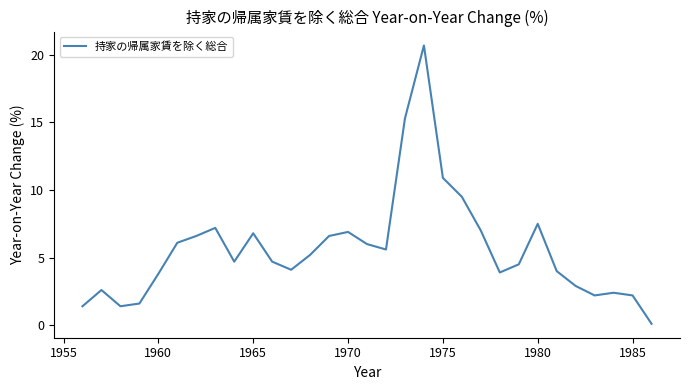

What is the difference between the maximum and minimum values?

20.6